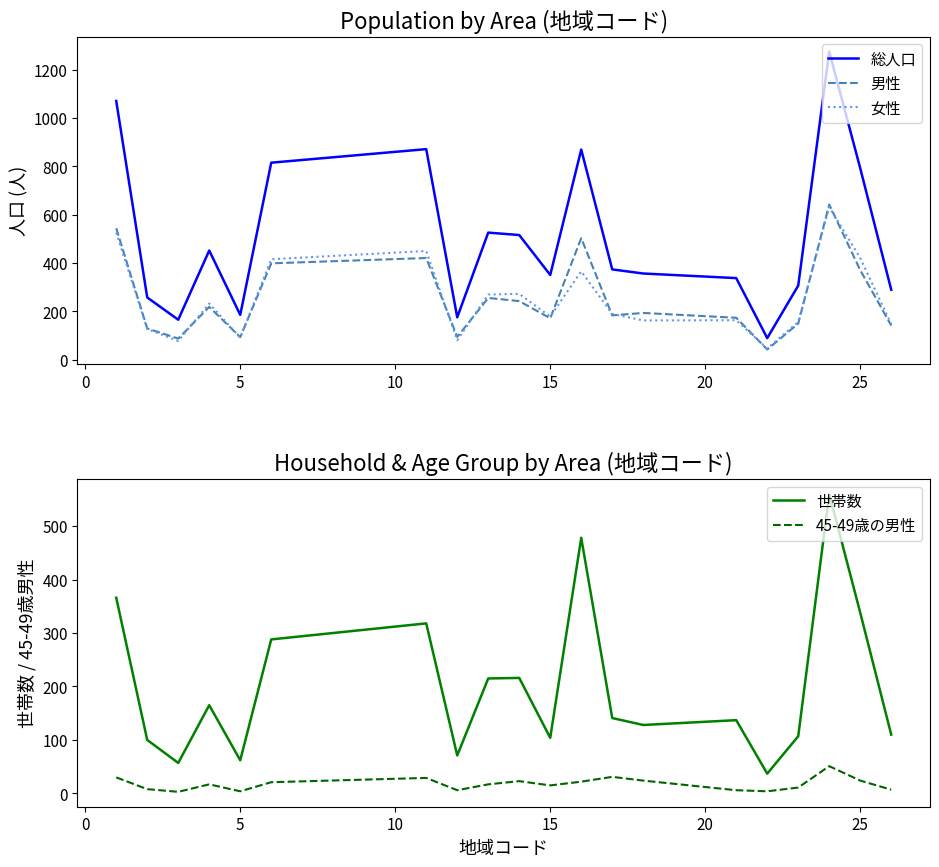

The value of 世帯数 at 15 is 104. True or false?

True